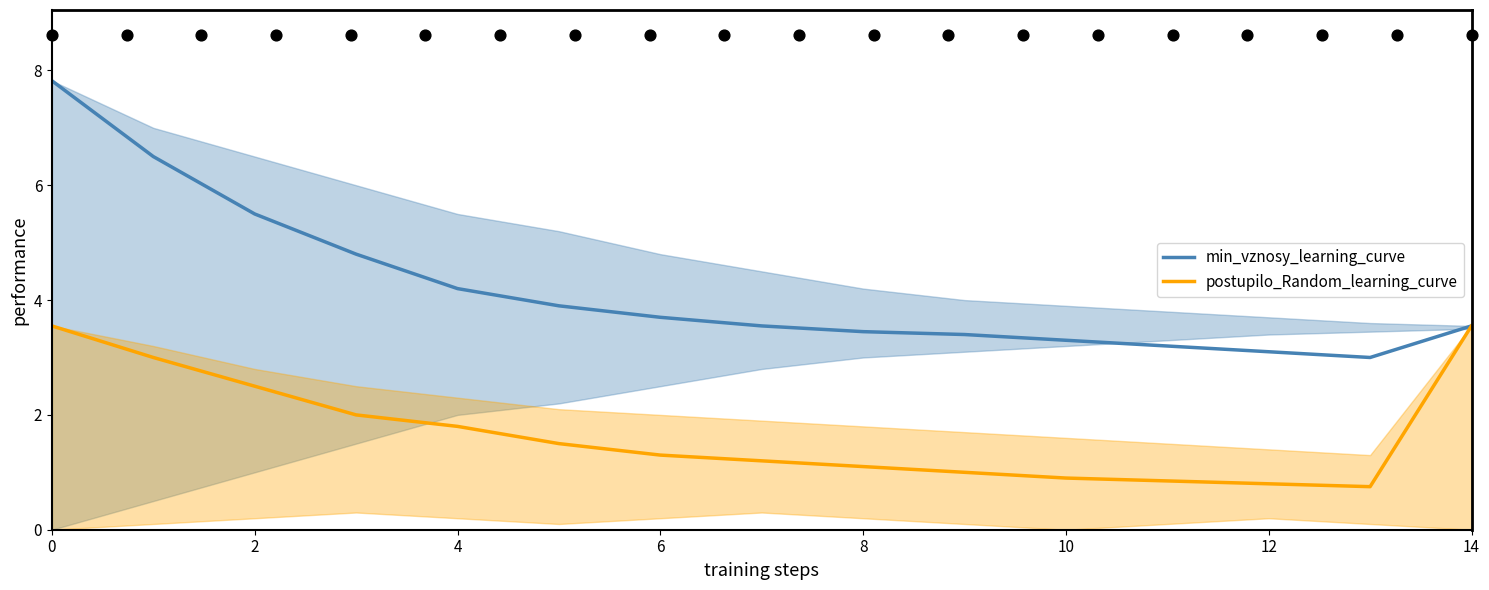

Is the value of min_vznosy_learning_curve at 10 greater than the value of postupilo_Random_learning_curve at 0?

No